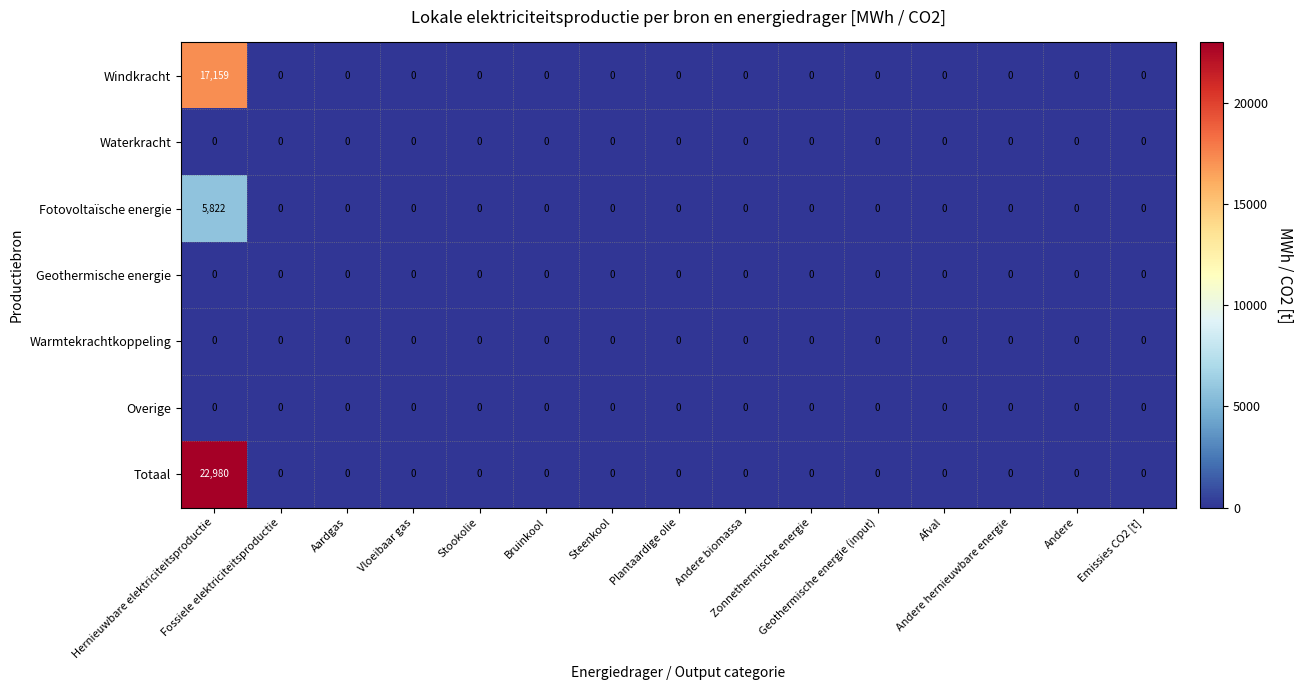

Which series has the largest total across all categories?

Totaal